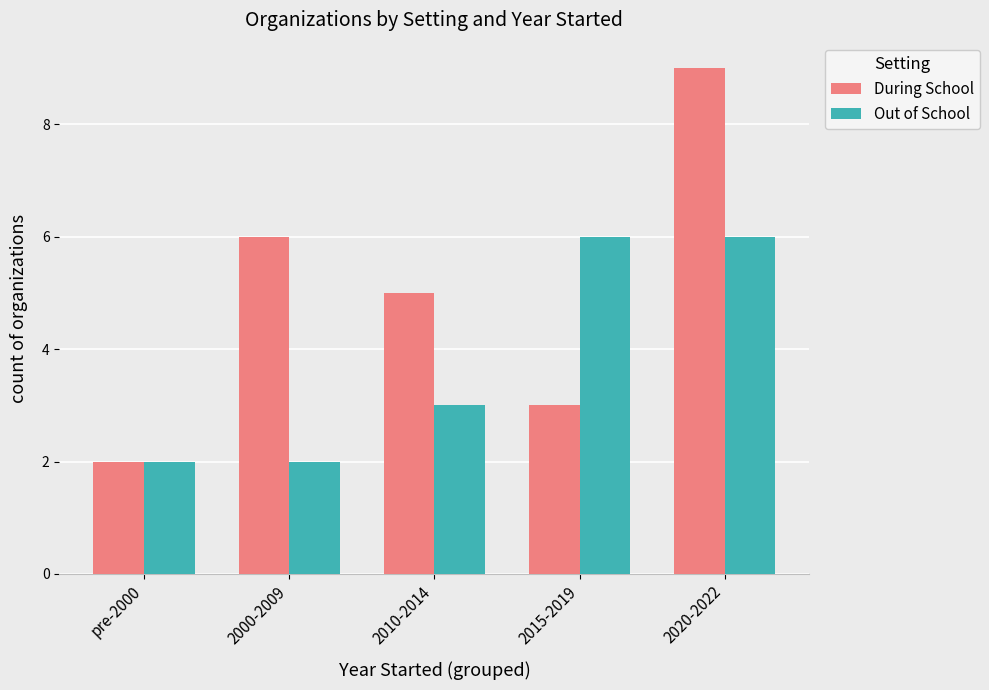

What is the greatest value displayed?

9